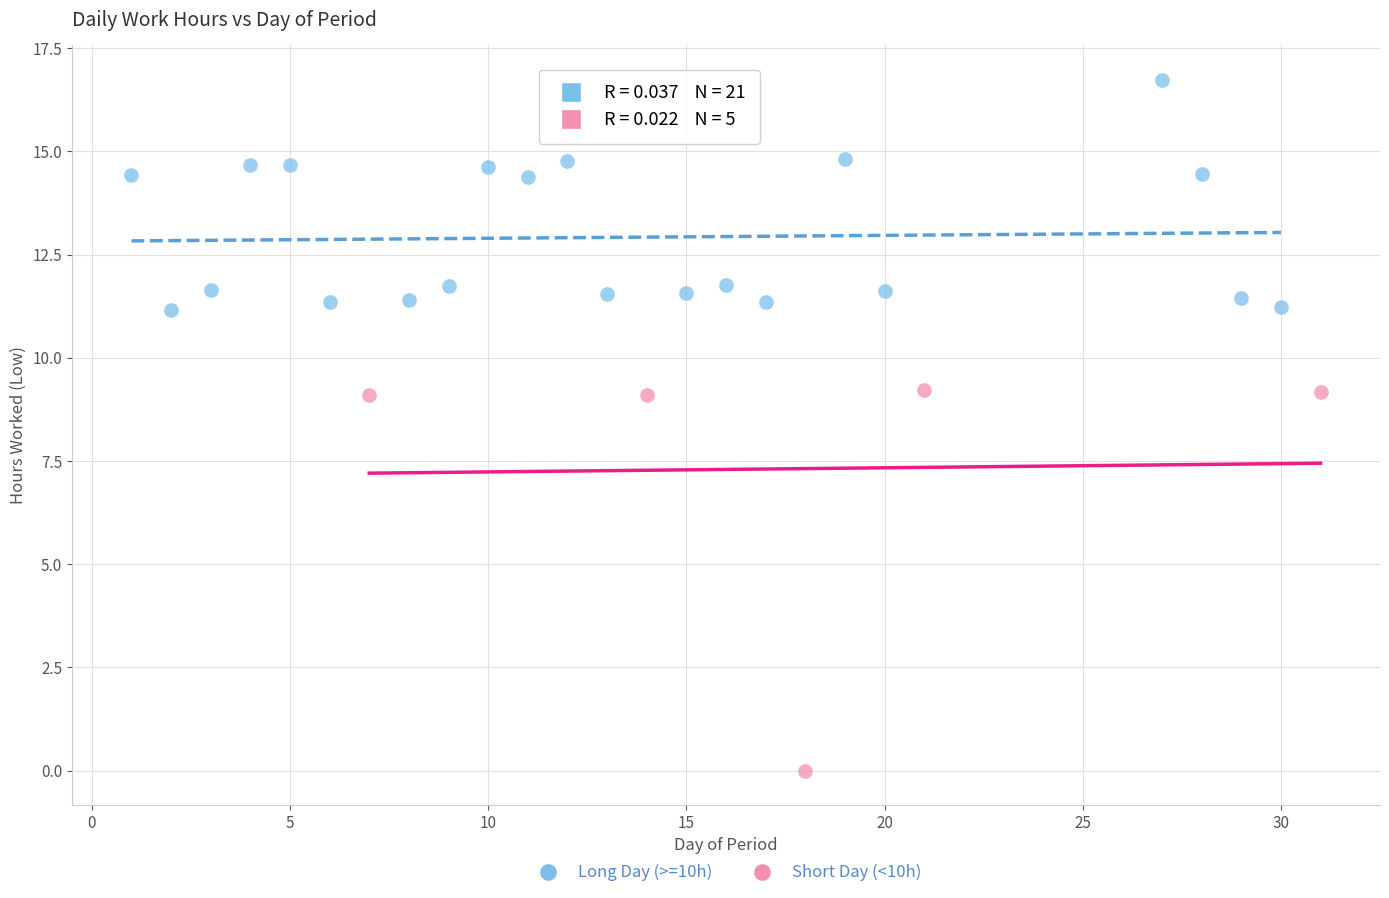

Which series has the largest Y range (max minus min)?

Short Day (<10h)